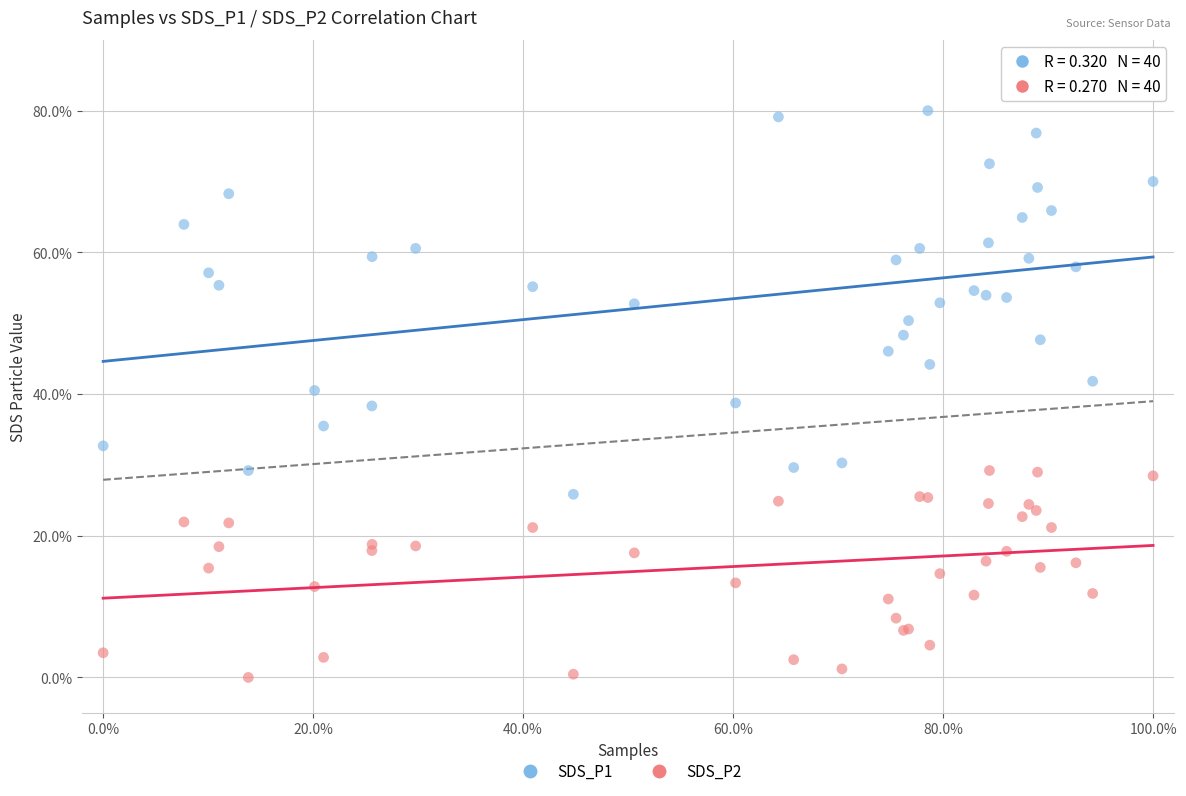

Which series reaches the maximum Y coordinate?

SDS_P1